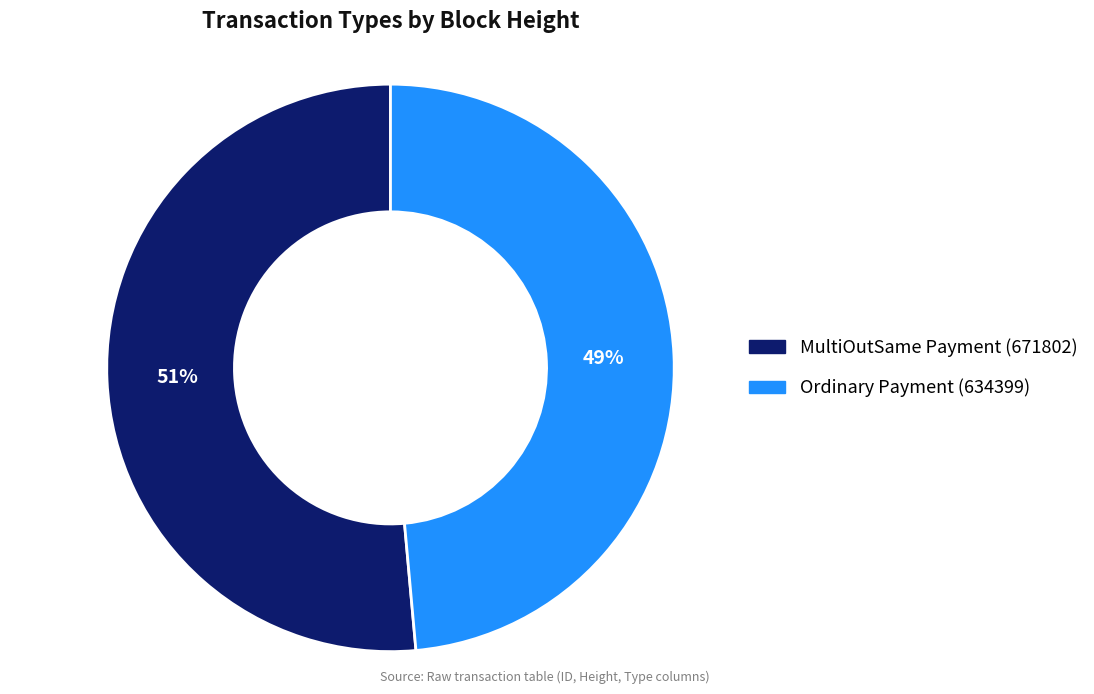

Which slice represents more than half of the pie?

MultiOutSame Payment (671802)